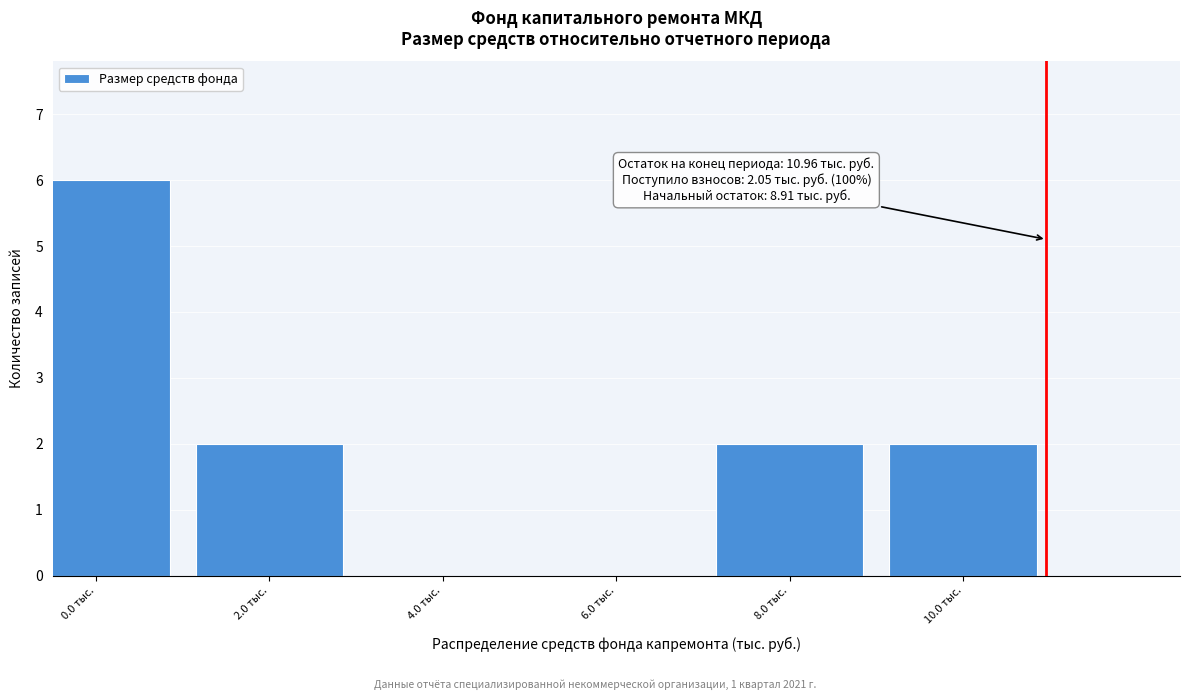

Reading right to left, list all the values displayed in this chart.

10.0 тыс.=2	8.0 тыс.=2	6.0 тыс.=0	4.0 тыс.=0	2.0 тыс.=2	0.0 тыс.=6